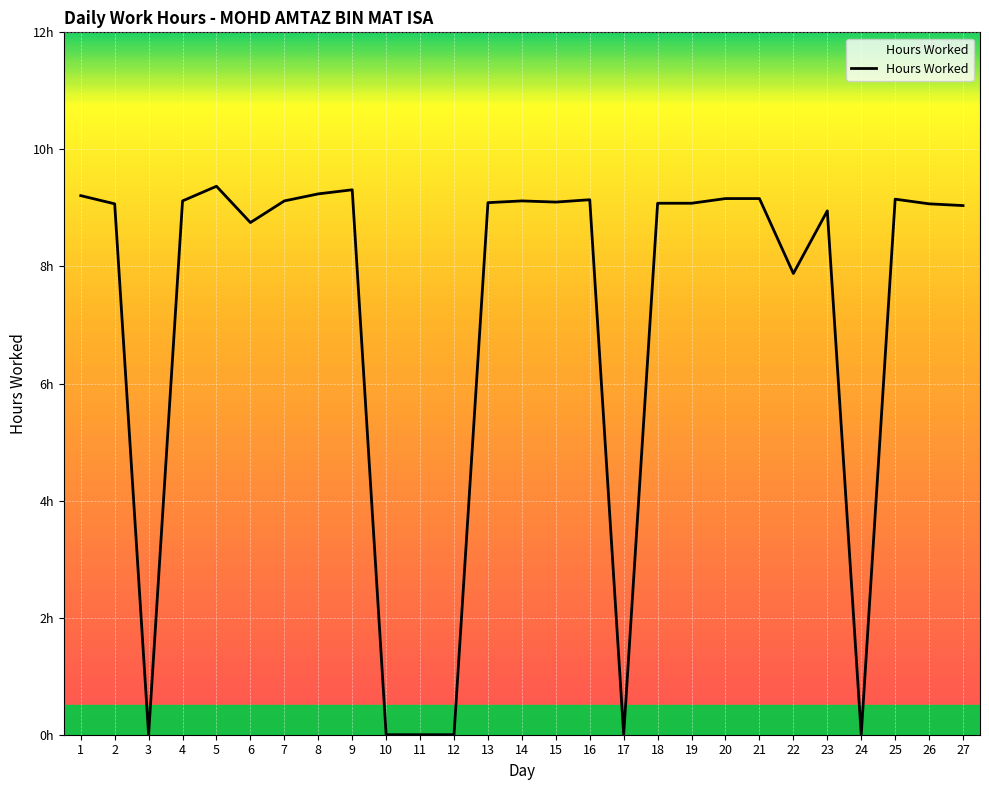

Which category has the lowest value across all series?

3